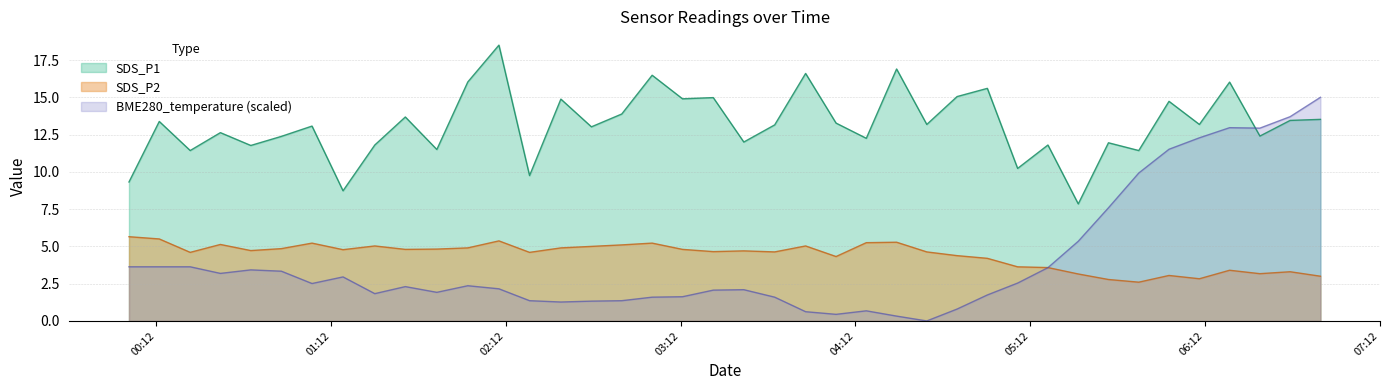

The value of SDS_P2 at 2023/11/02 03:33:42 is 6.9. True or false?

False